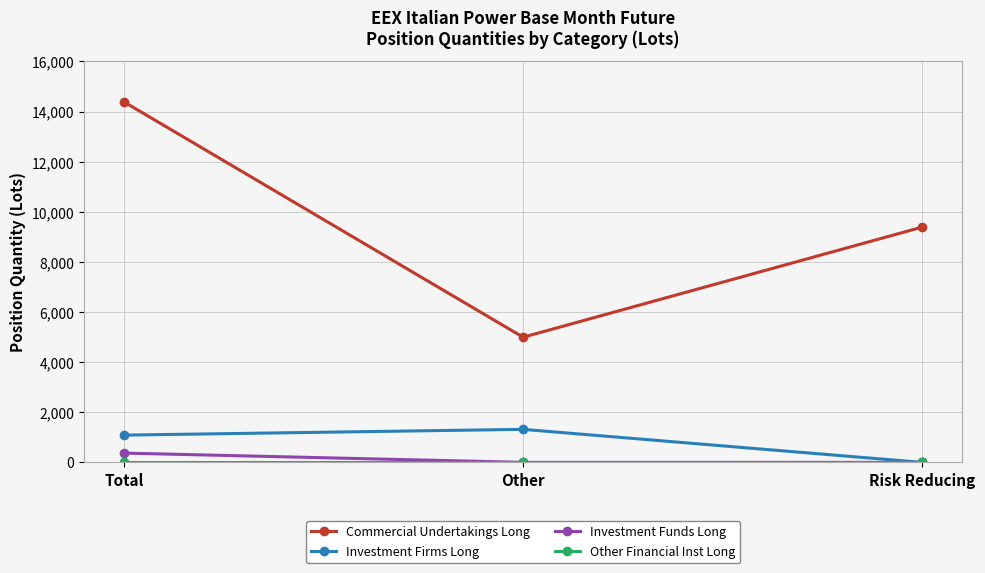

The value of Commercial Undertakings Long at Risk Reducing is 9390.0. True or false?

True